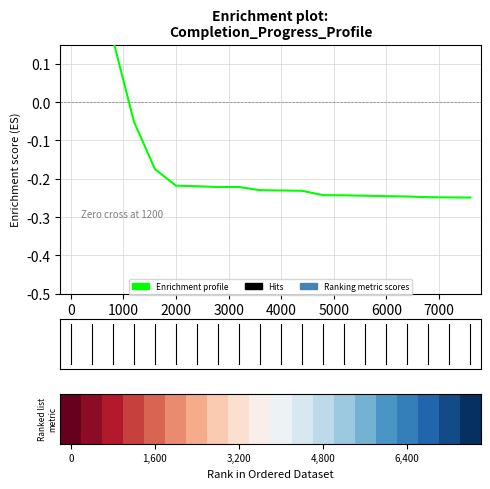

What is the minimum value shown in the chart?

-0.2